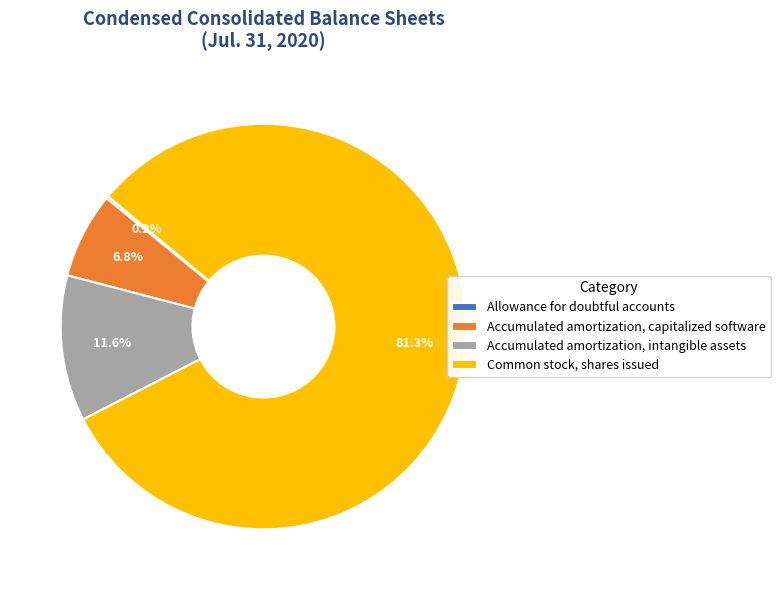

What is the majority slice?

Common stock, shares issued